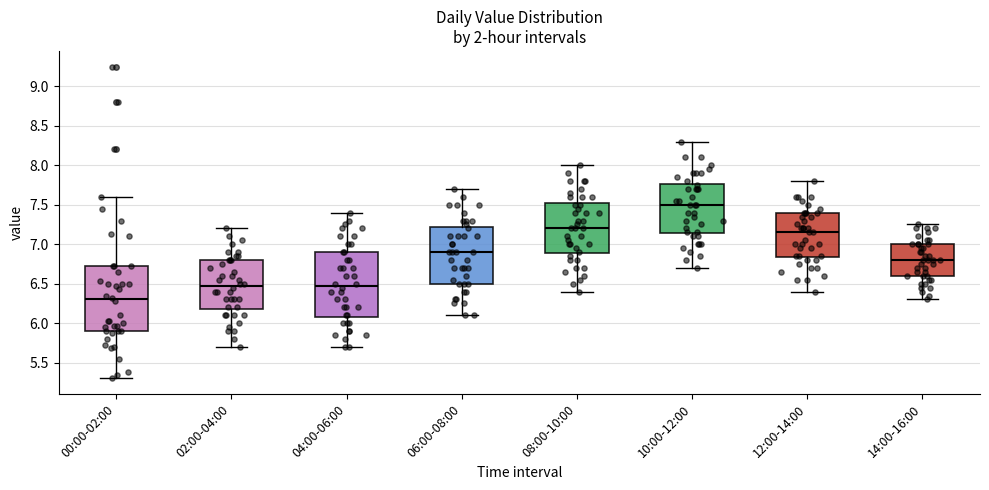

Reading left to right, read every box against the y-axis: the position of its median line, the range the box covers, and the ends of its whiskers. The values are not printed on the chart, so give them approximately, as read against the axis.

00:00-02:00: median 6.30, box 5.90 to 6.70, whiskers 5.30 to 7.60
02:00-04:00: median 6.50, box 6.20 to 6.80, whiskers 5.70 to 7.20
04:00-06:00: median 6.50, box 6.10 to 6.90, whiskers 5.70 to 7.40
06:00-08:00: median 6.90, box 6.50 to 7.20, whiskers 6.10 to 7.70
08:00-10:00: median 7.20, box 6.90 to 7.55, whiskers 6.40 to 8.00
10:00-12:00: median 7.50, box 7.15 to 7.75, whiskers 6.70 to 8.30
12:00-14:00: median 7.15, box 6.85 to 7.40, whiskers 6.40 to 7.80
14:00-16:00: median 6.80, box 6.60 to 7.00, whiskers 6.30 to 7.25